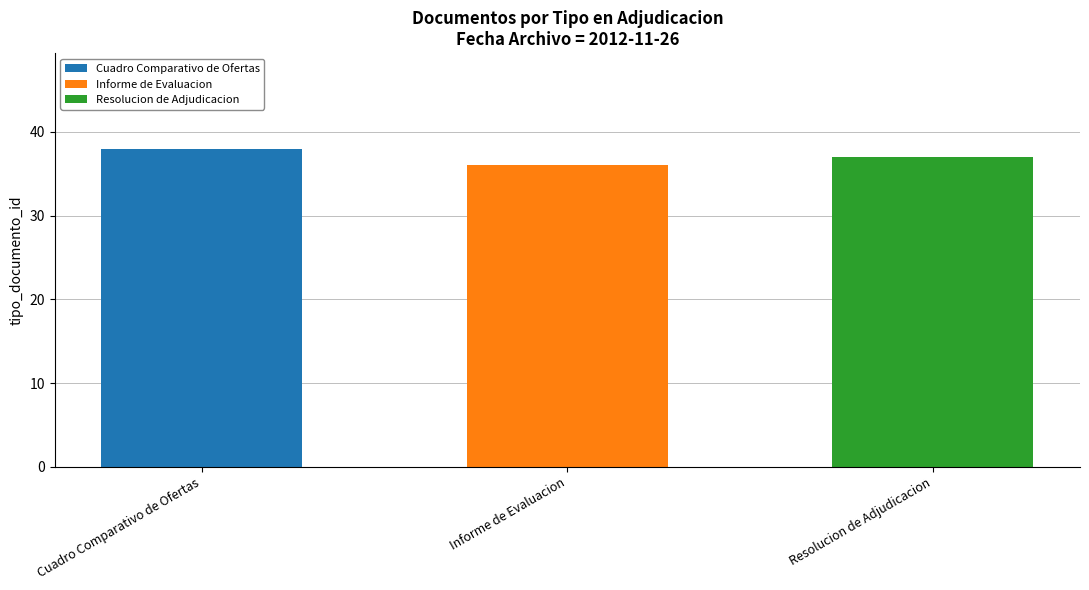

True or false: Cuadro Comparativo de Ofertas has a value of 38 at Cuadro Comparativo de Ofertas.

True